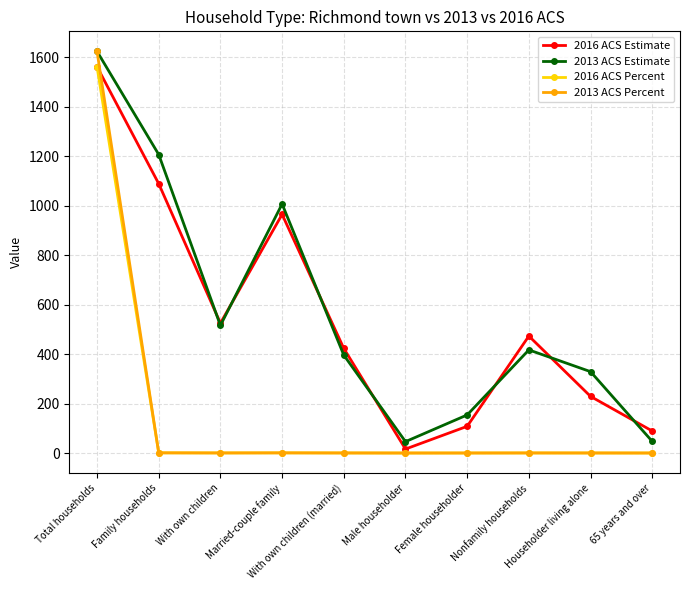

At how many categories does at least one series exceed 790?

3